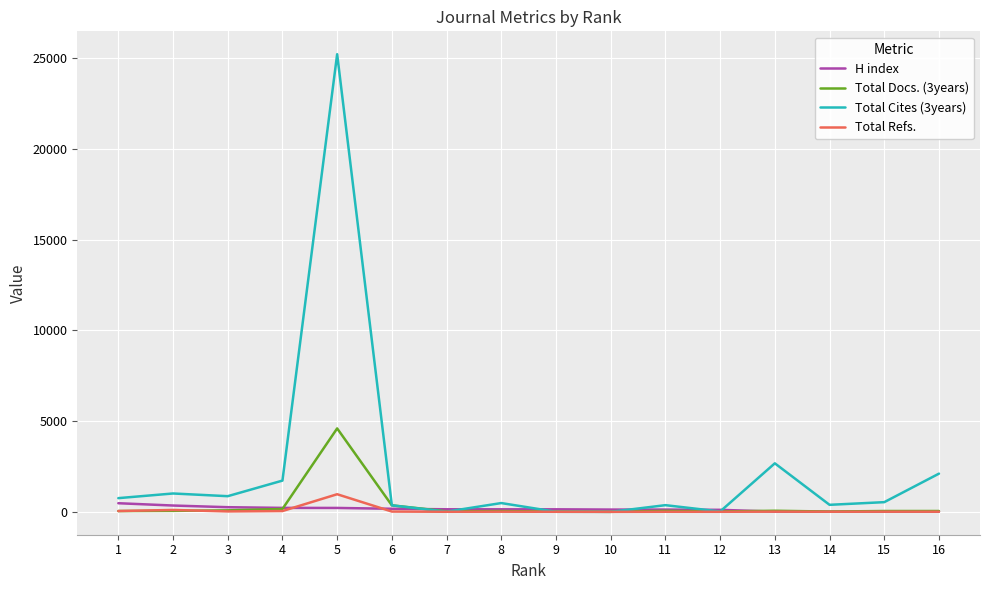

How many lines are shown in the chart?

4